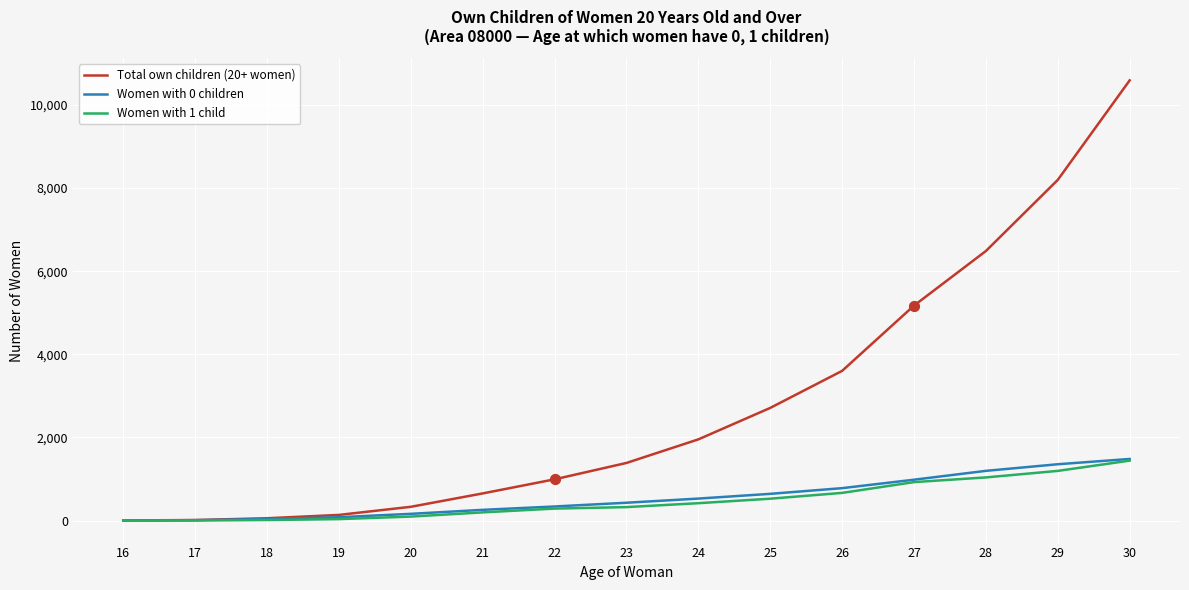

Which series has the largest total across all categories?

Total own children (20+ women)